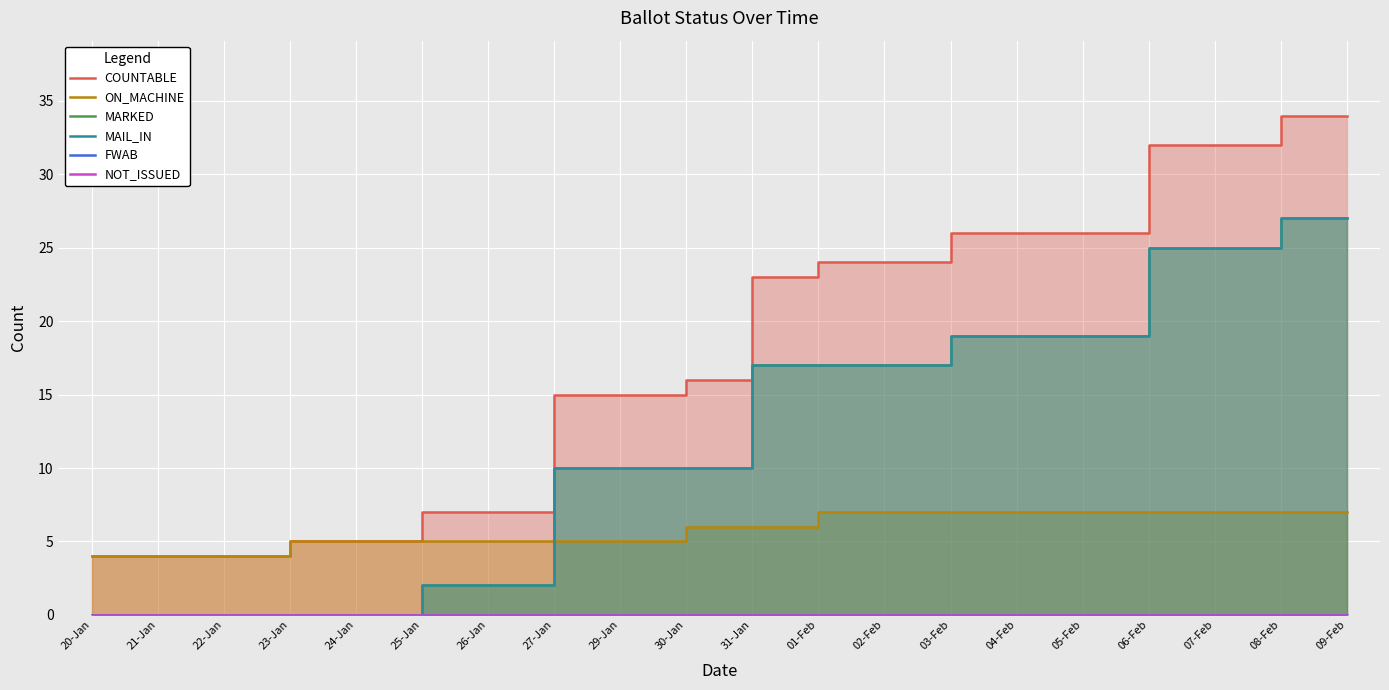

Reading left to right, what are all the values shown in this chart?

COUNTABLE: 4	4	4	5	5	7	7	15	15	16	23	24	24	26	26	26	32	32	34	34
ON_MACHINE: 4	4	4	5	5	5	5	5	5	6	6	7	7	7	7	7	7	7	7	7
MARKED: 0	0	0	0	0	2	2	10	10	10	17	17	17	19	19	19	25	25	27	27
MAIL_IN: 0	0	0	0	0	2	2	10	10	10	17	17	17	19	19	19	25	25	27	27
FWAB: 0	0	0	0	0	0	0	0	0	0	0	0	0	0	0	0	0	0	0	0
NOT_ISSUED: 0	0	0	0	0	0	0	0	0	0	0	0	0	0	0	0	0	0	0	0